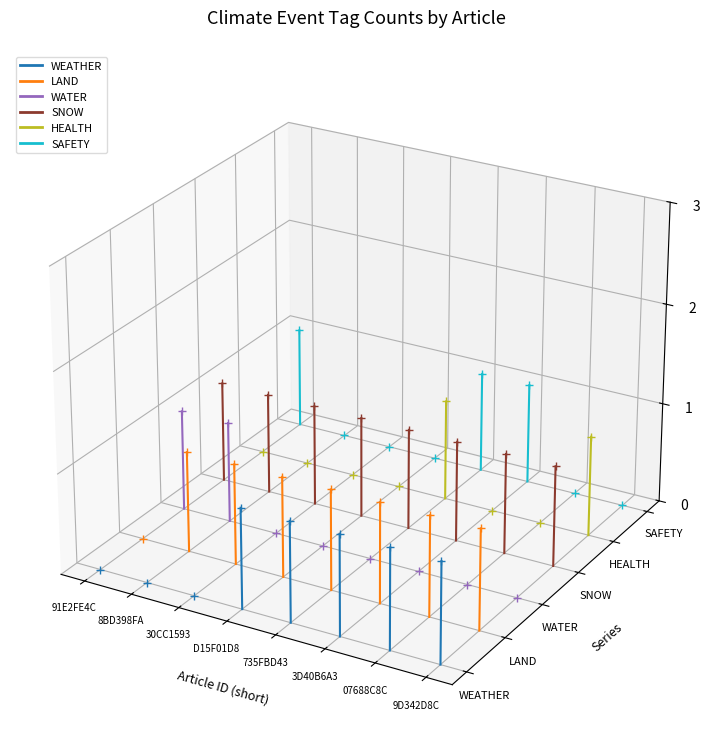

The value of HEALTH at 8BD398FA is -0.0. True or false?

False